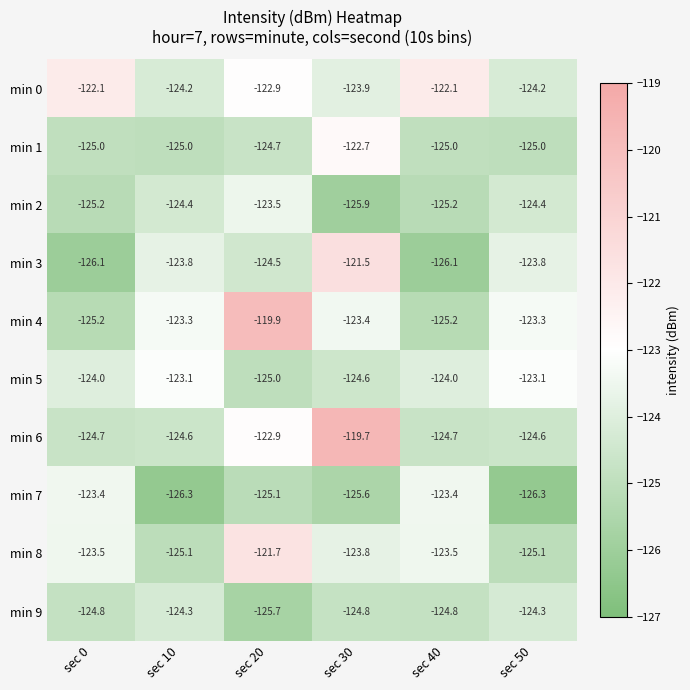

Which series has the widest spread of values?

min 4